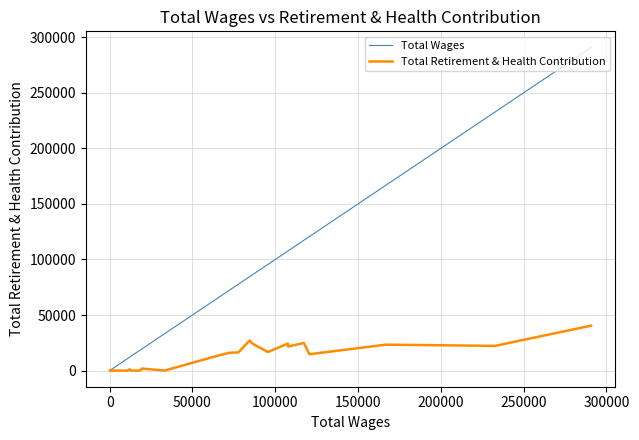

What is the total value across all series at 300000?

112275